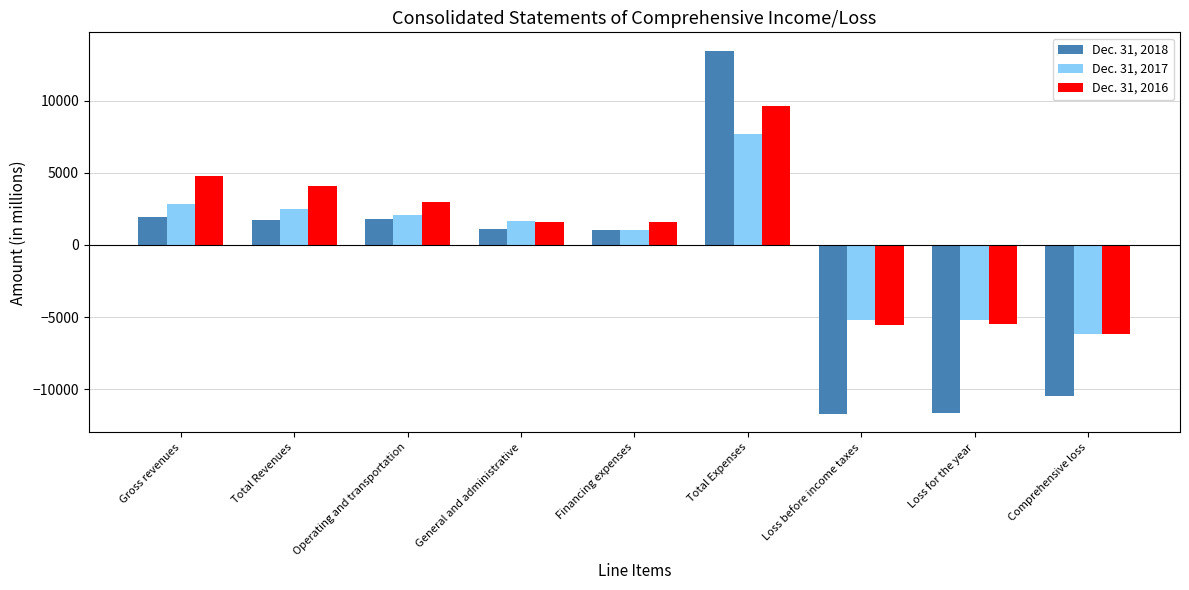

What is the spread (max minus min) of values at Operating and transportation?

1160